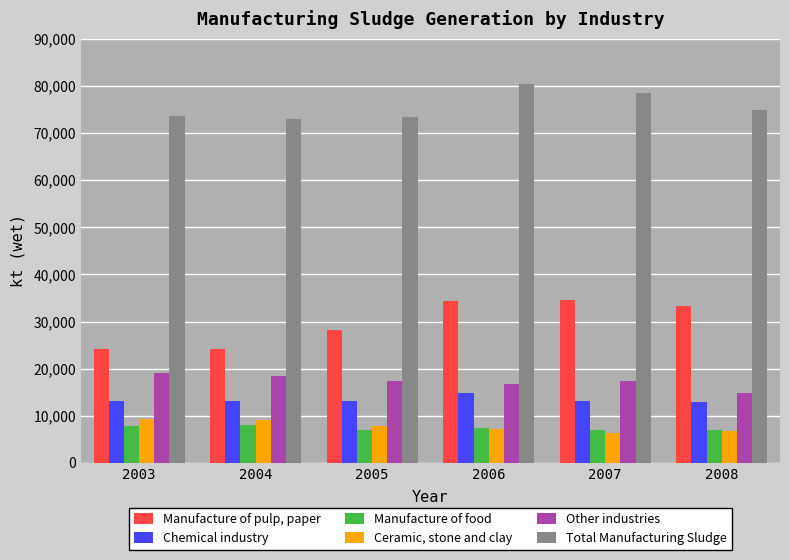

Is it true that Other industries equals 18355.3 at 2004?

True